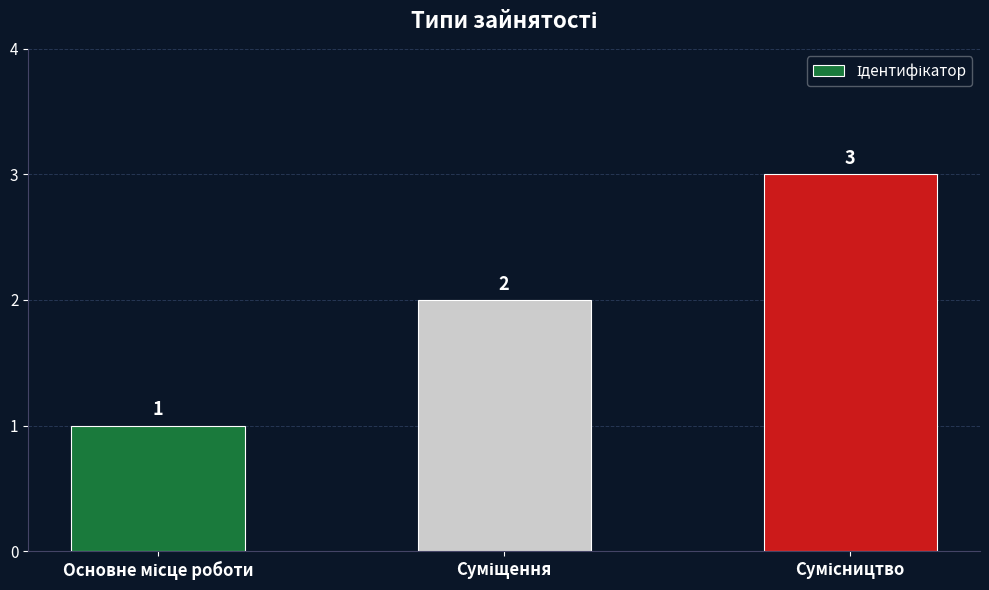

What is the greatest value displayed?

3